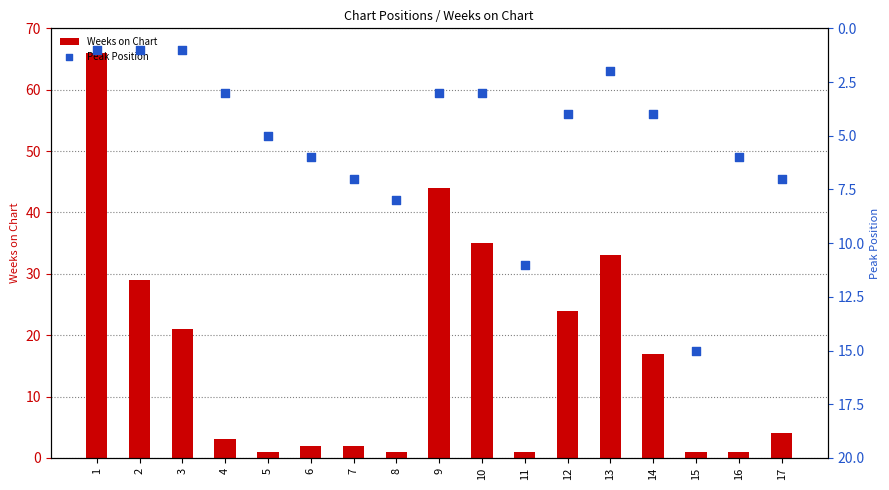

Which series has the largest total across all categories?

Weeks on Chart